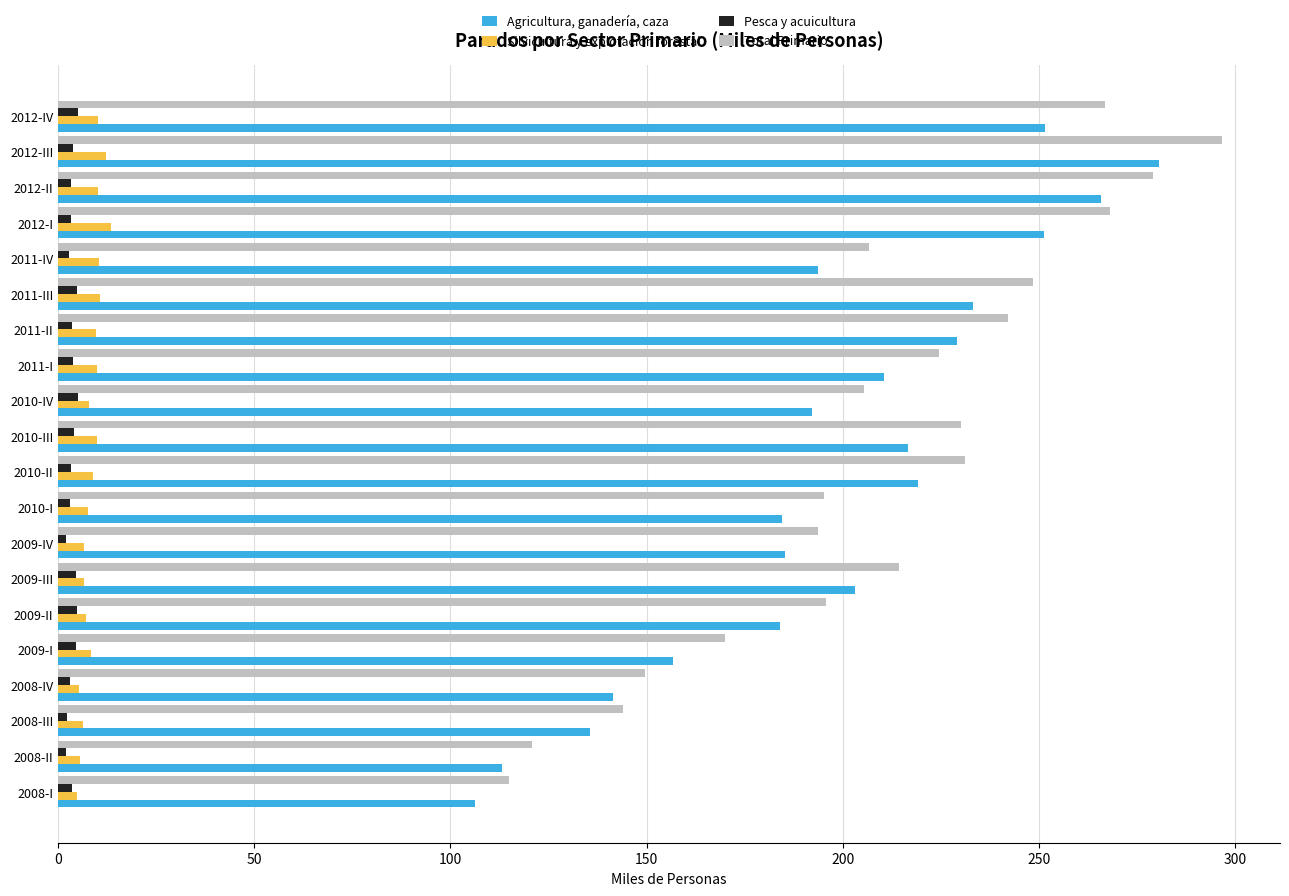

What is the difference between the maximum and second lowest values in the Agricultura, ganadería, caza series?

167.3